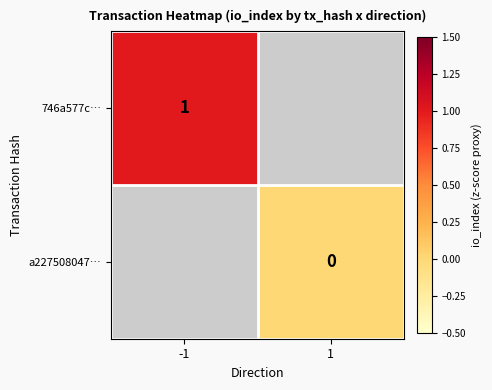

How many distinct data groups are displayed?

2